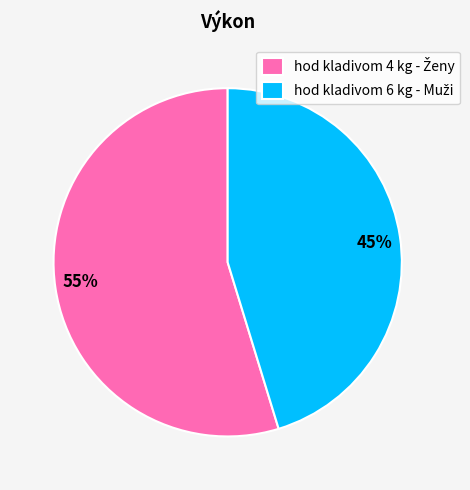

How many segments does this pie chart have?

2